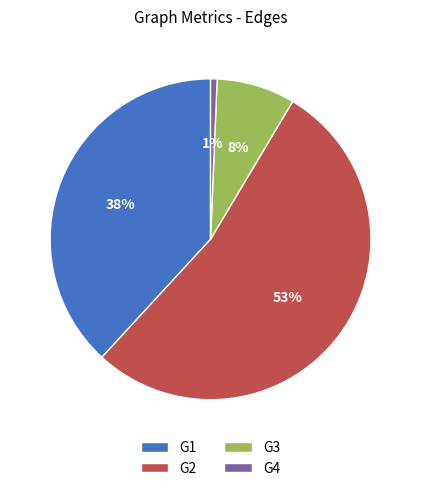

Rank the categories by value from highest to lowest.

G2, G1, G3, G4